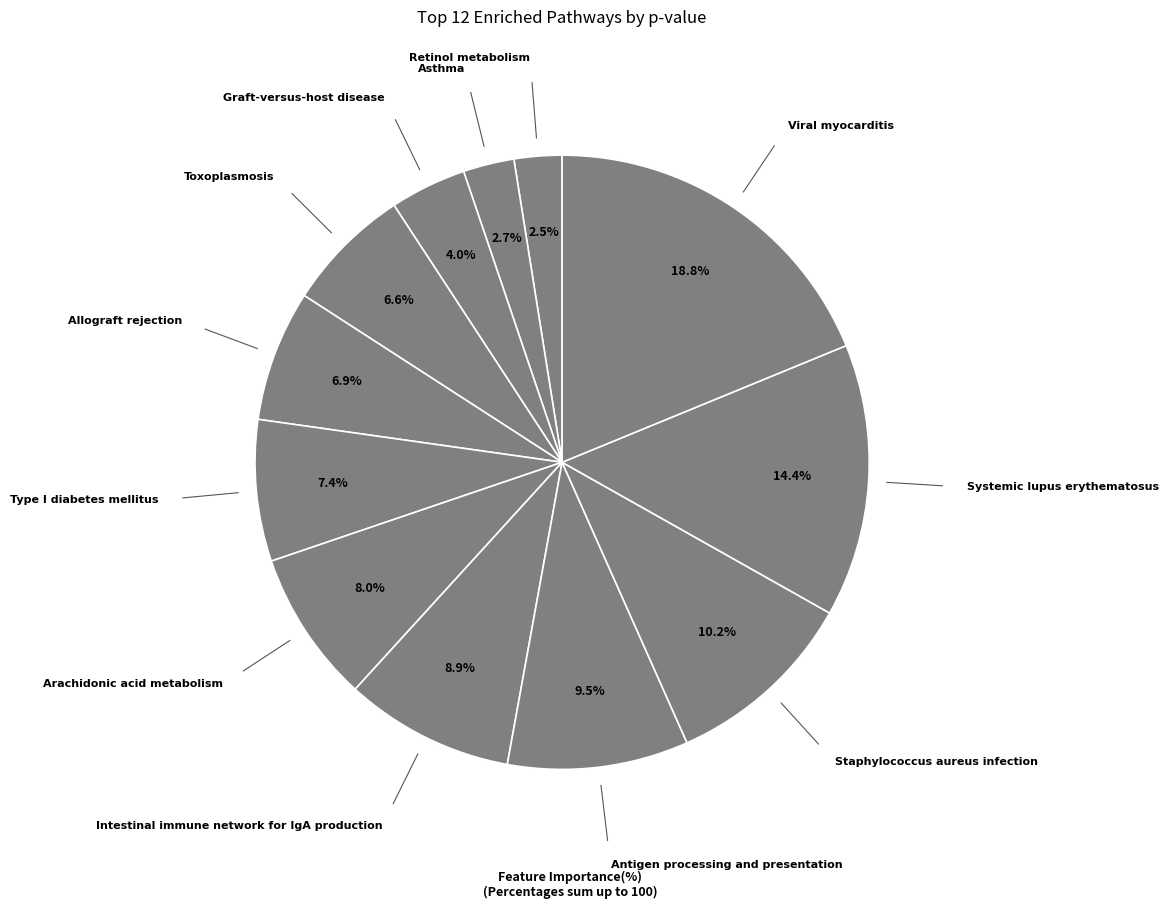

How many slices are in this pie chart?

12